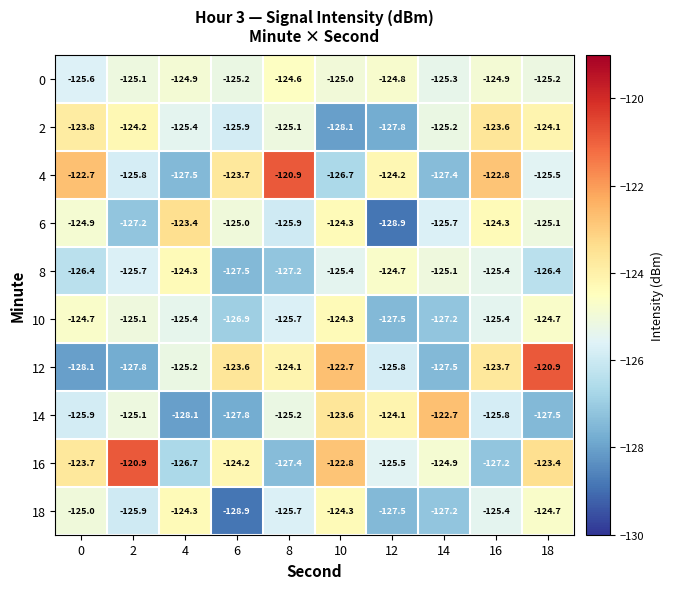

Read the 18 value at 14.

-127.2